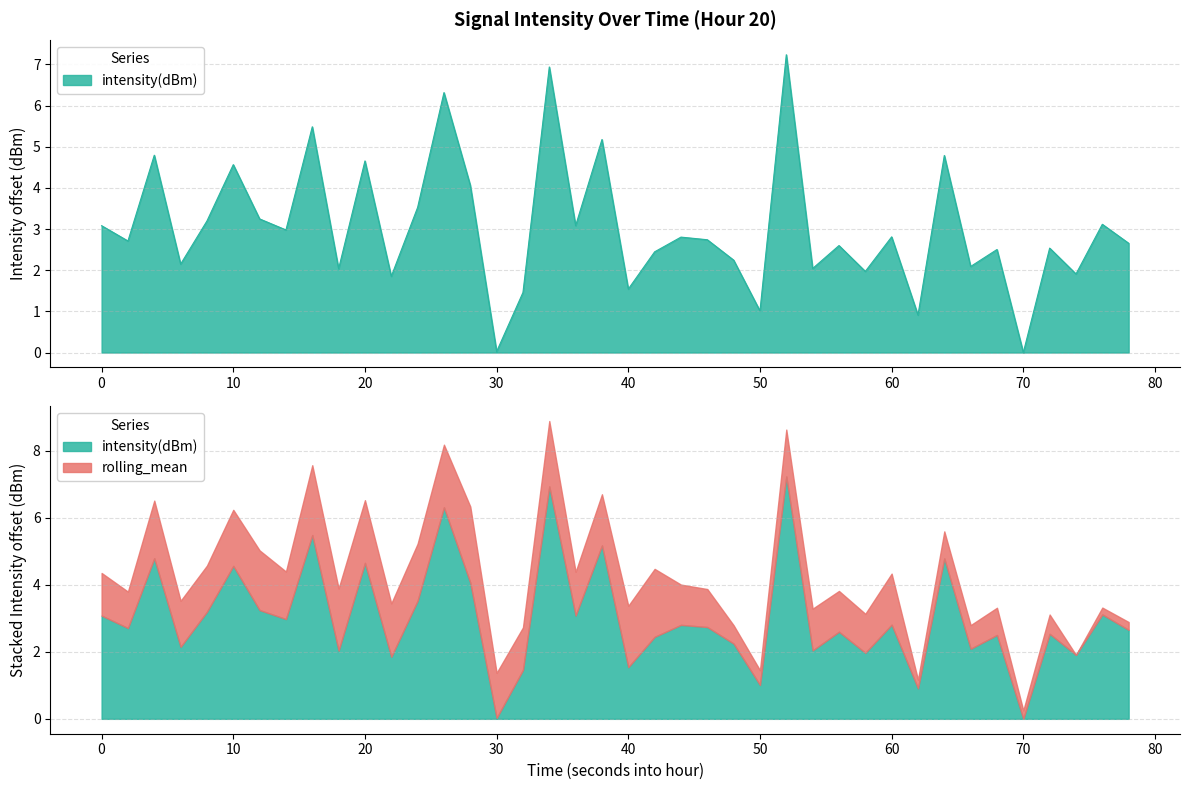

What is the sum of all values?

121.3